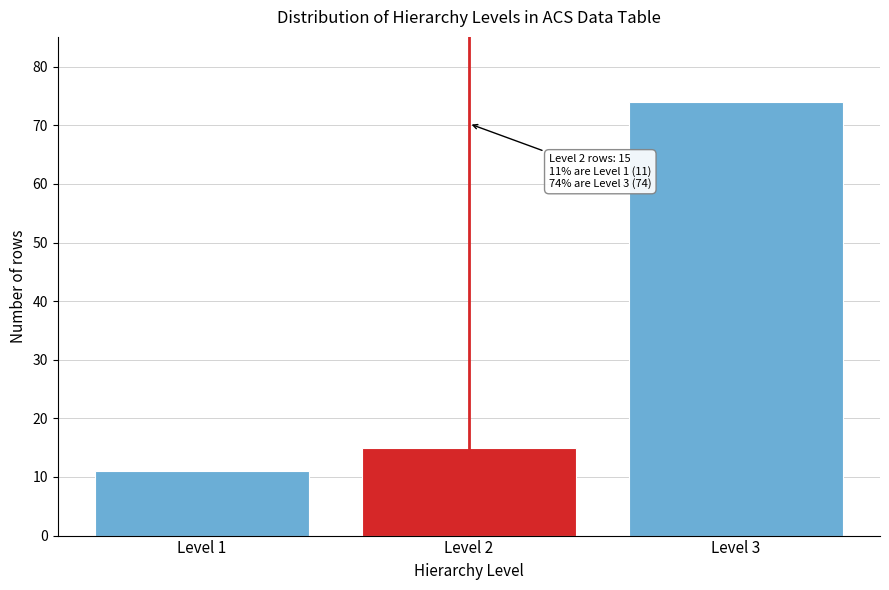

Reading right to left, what are all the values shown in this chart?

Level 3=74	Level 2=15	Level 1=11